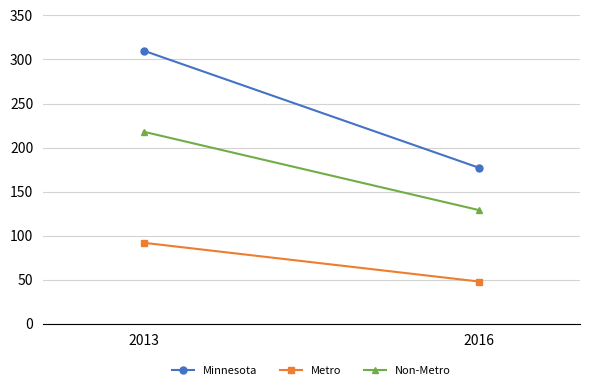

How many Non-Metro values are between 129 and 218?

2